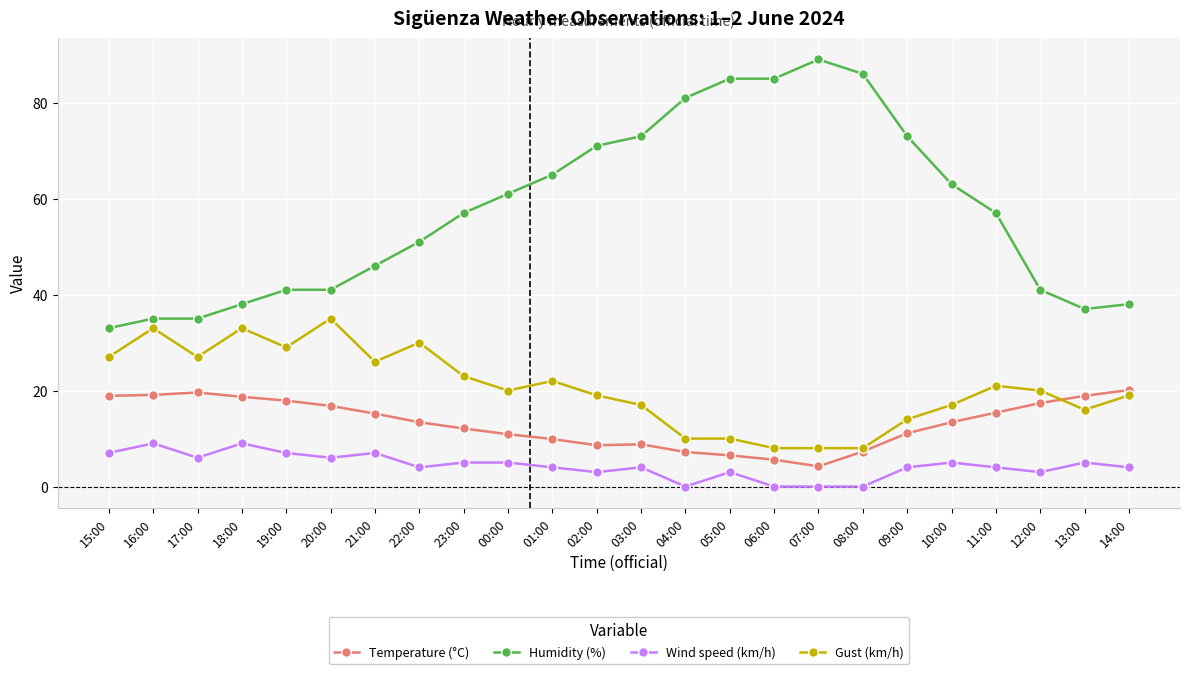

What is the difference between the maximum and minimum values in the Wind speed (km/h) series?

9.0